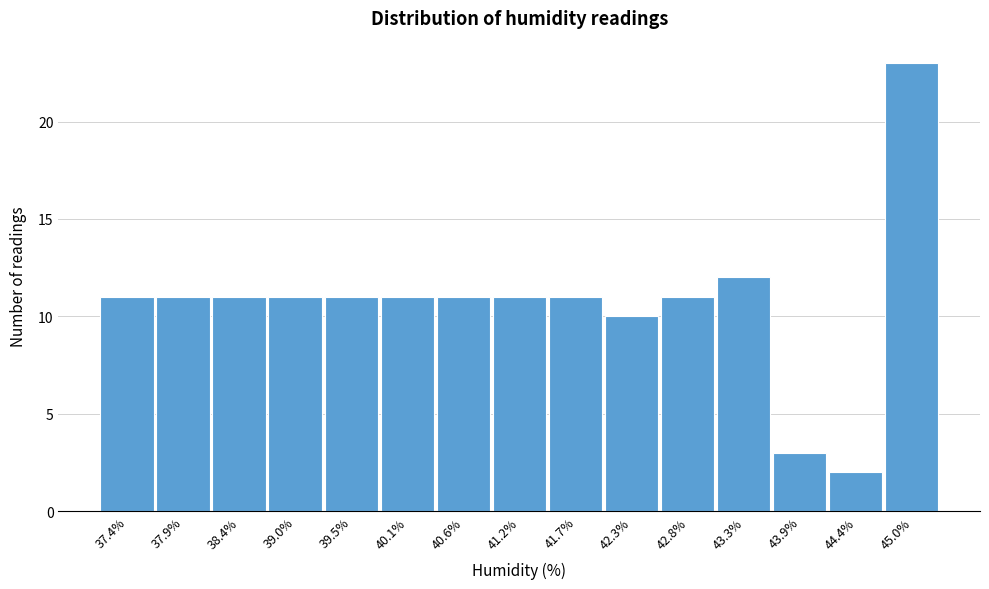

Reading left to right, what are all the values shown in this chart?

11	11	11	11	11	11	11	11	11	10	11	12	3	2	23